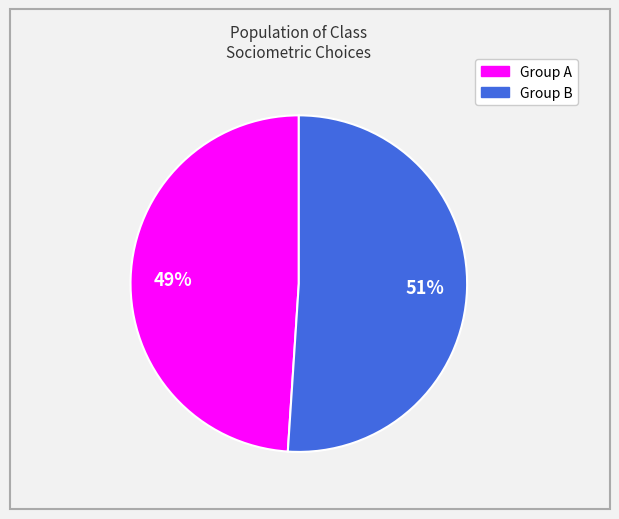

To the nearest percent, what is the difference between the largest and smallest slice percentages?

2%